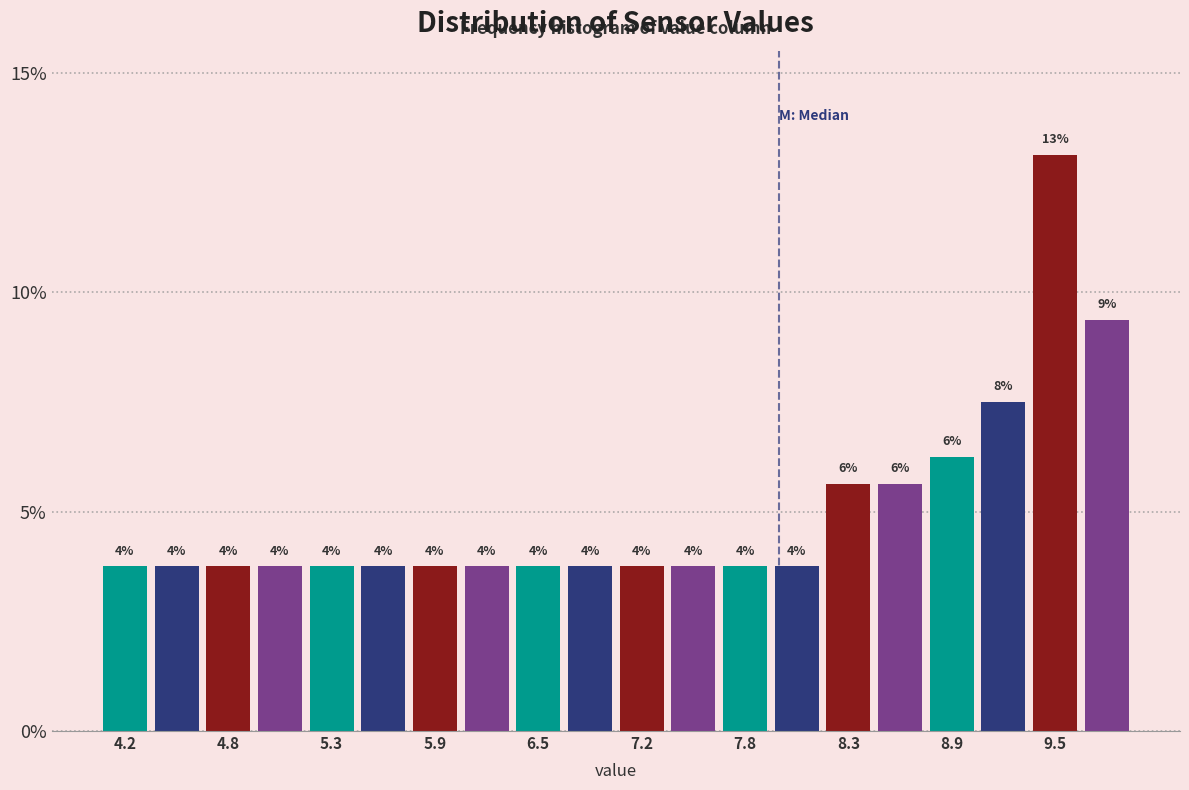

Read against the x-axis, roughly where is the centre of the tallest bar?

9.6